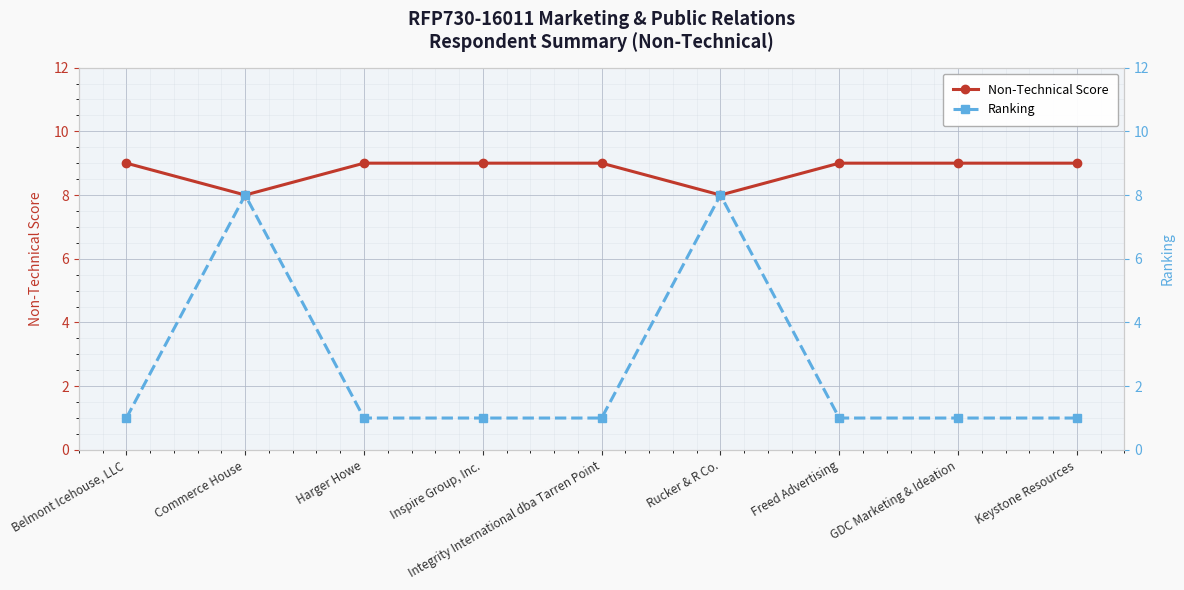

Rank the series by their average value, from lowest to highest.

Ranking, Non-Technical Score